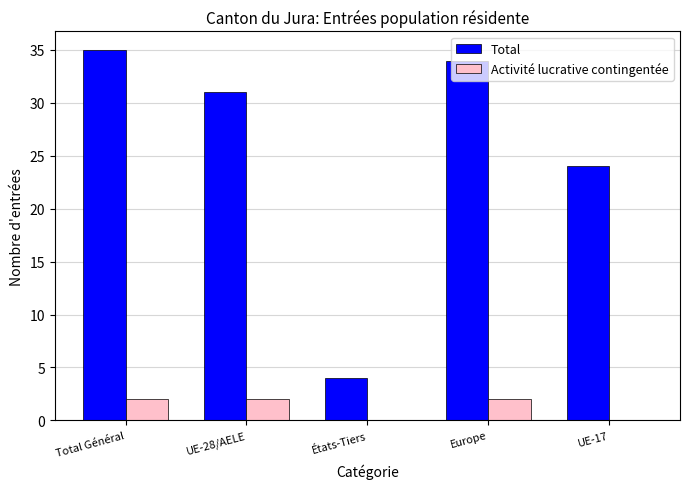

What is the difference between the Activité lucrative contingentée values at Europe and États-Tiers?

2